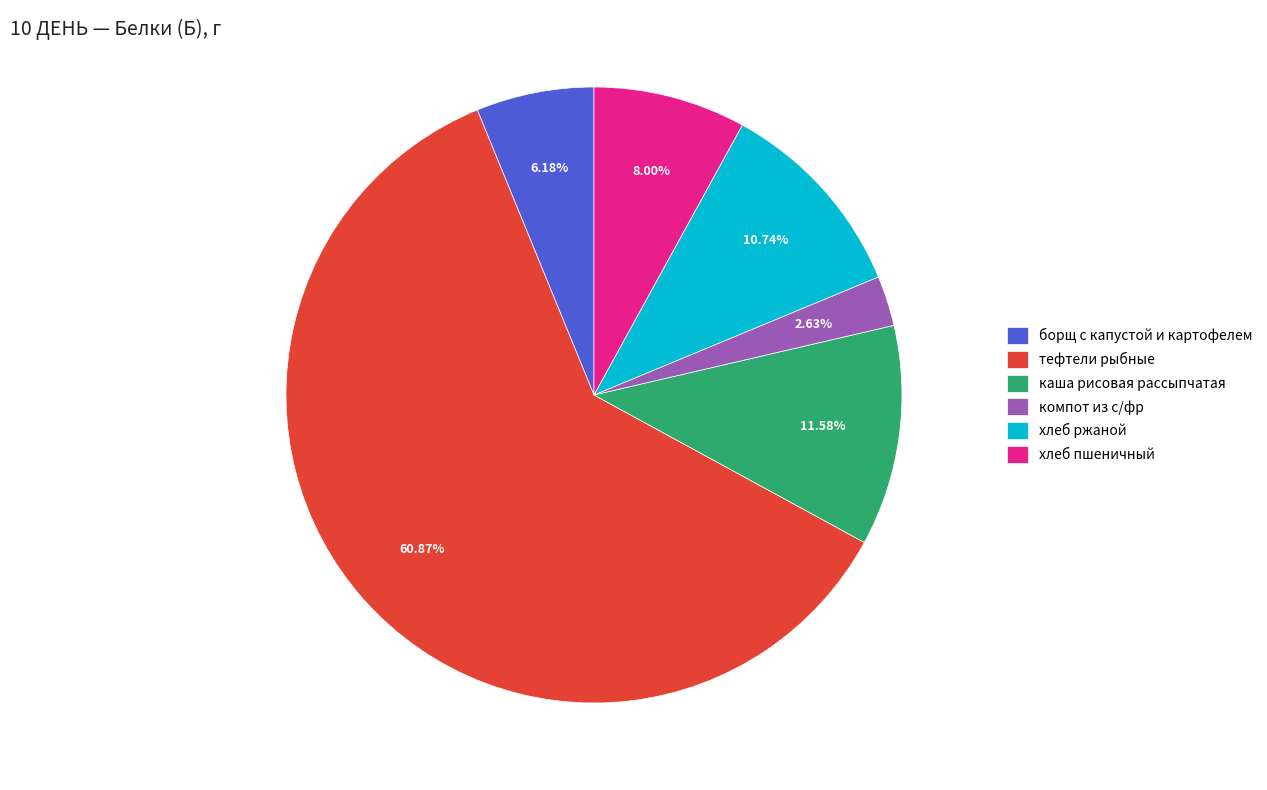

Which has a higher value, хлеб пшеничный or компот из с/фр?

хлеб пшеничный